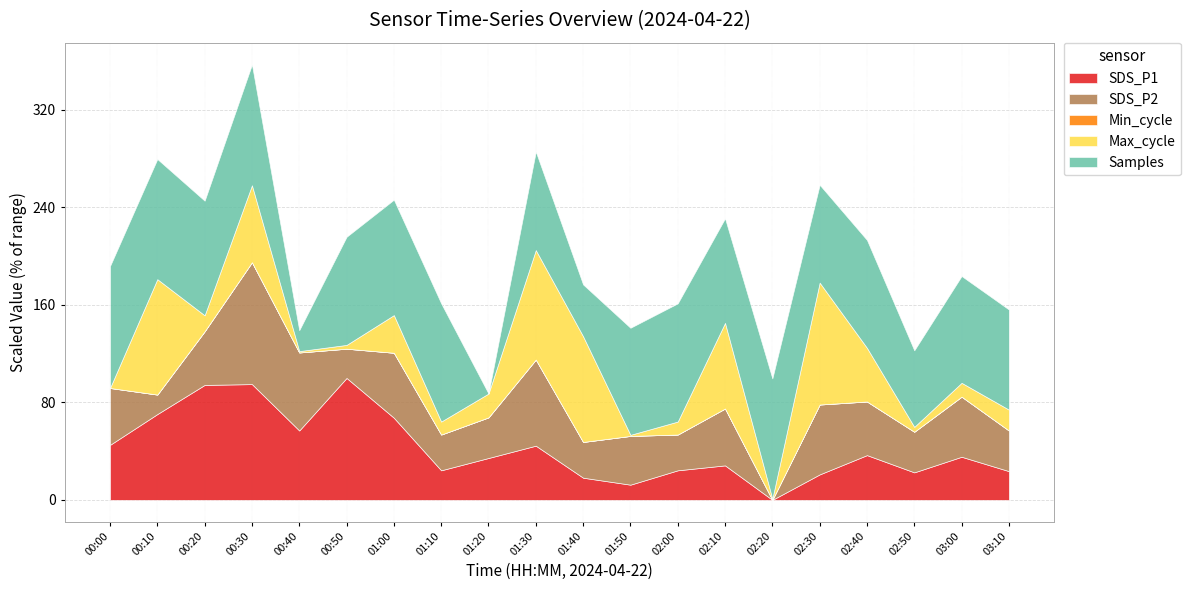

Which series has the largest total across all categories?

Samples